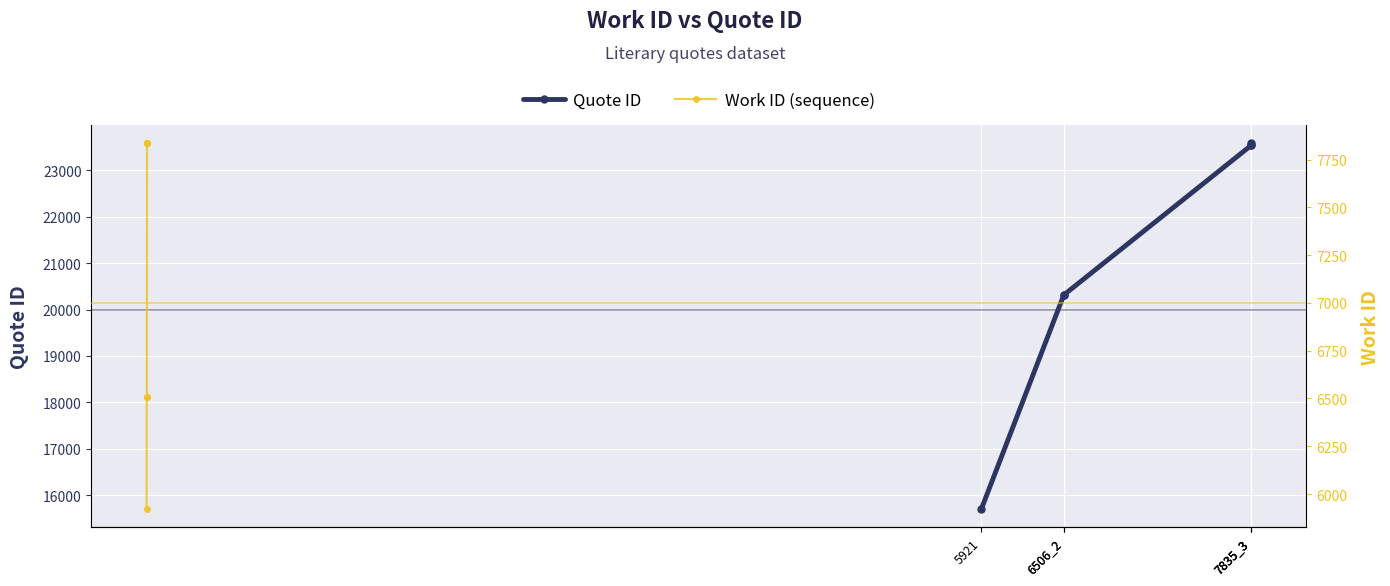

The value of Work ID (sequence) at 7835_3 is 7835. True or false?

True